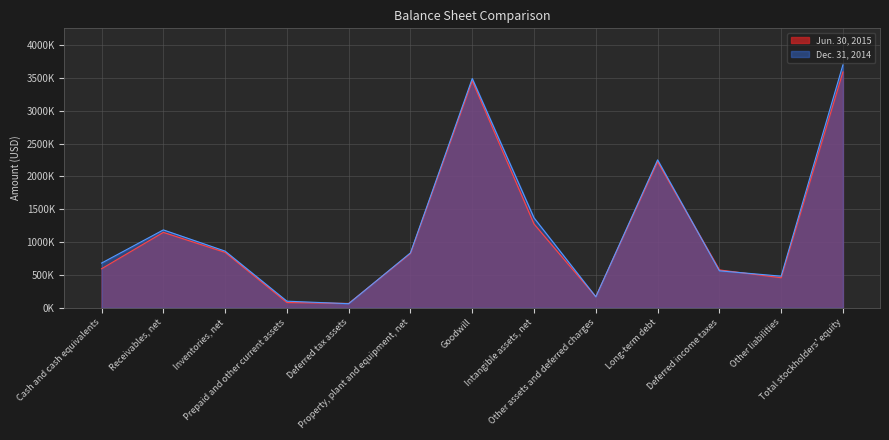

Is it true that Dec. 31, 2014 equals 101482 at Prepaid and other current assets?

True